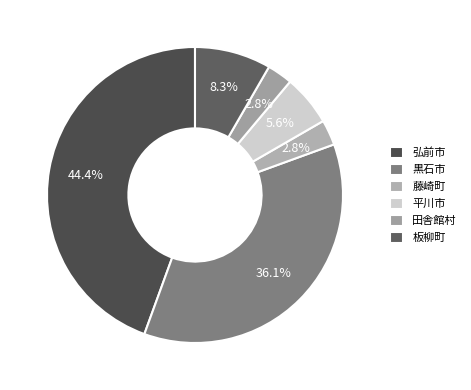

Count the number of slices in the pie.

6